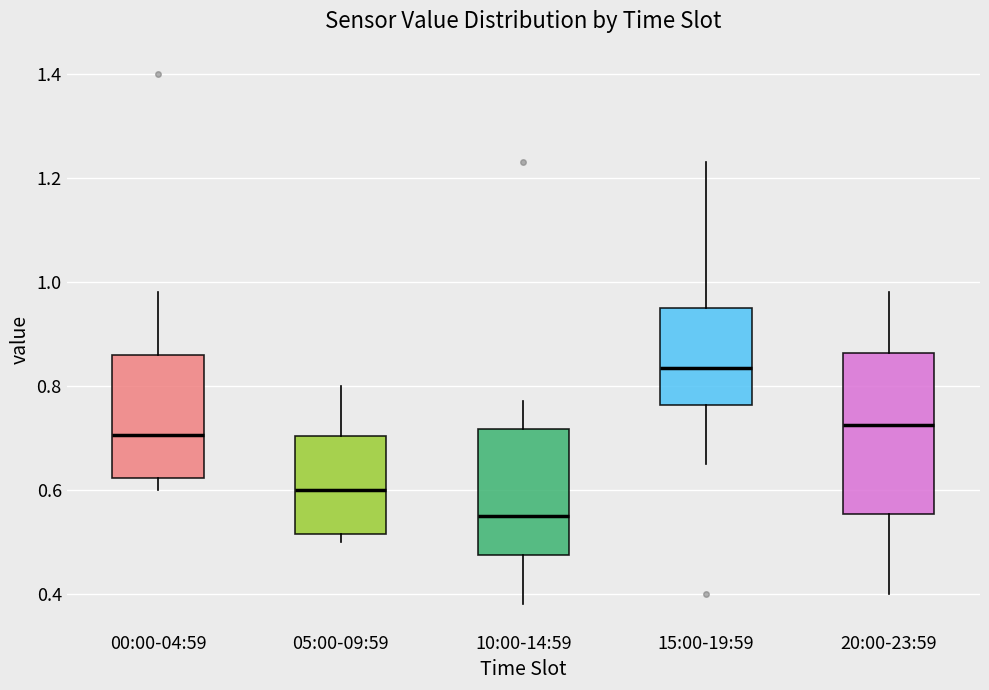

Which box has the lowest median line?

10:00-14:59